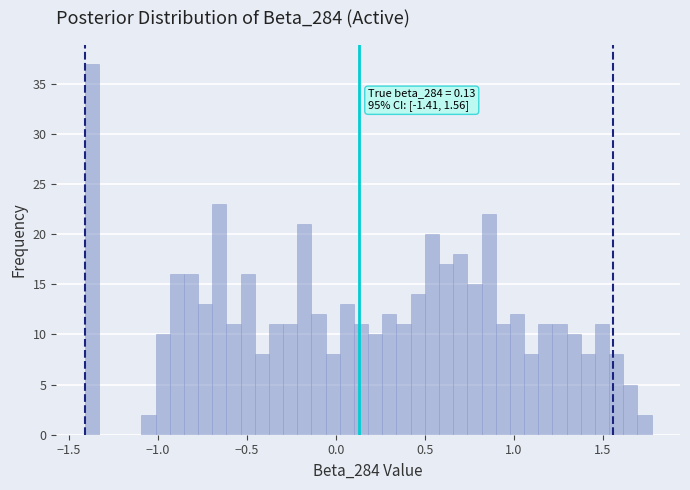

Read against the x-axis, roughly where is the centre of the tallest bar?

-1.35